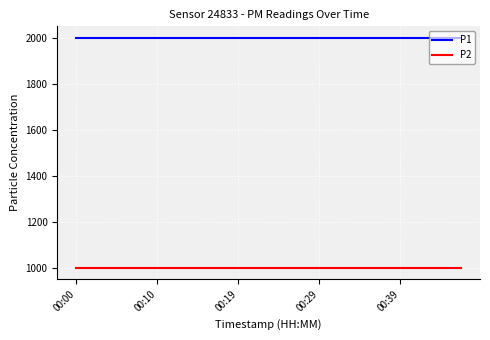

List the series in order of their peak value, highest first.

P1, P2